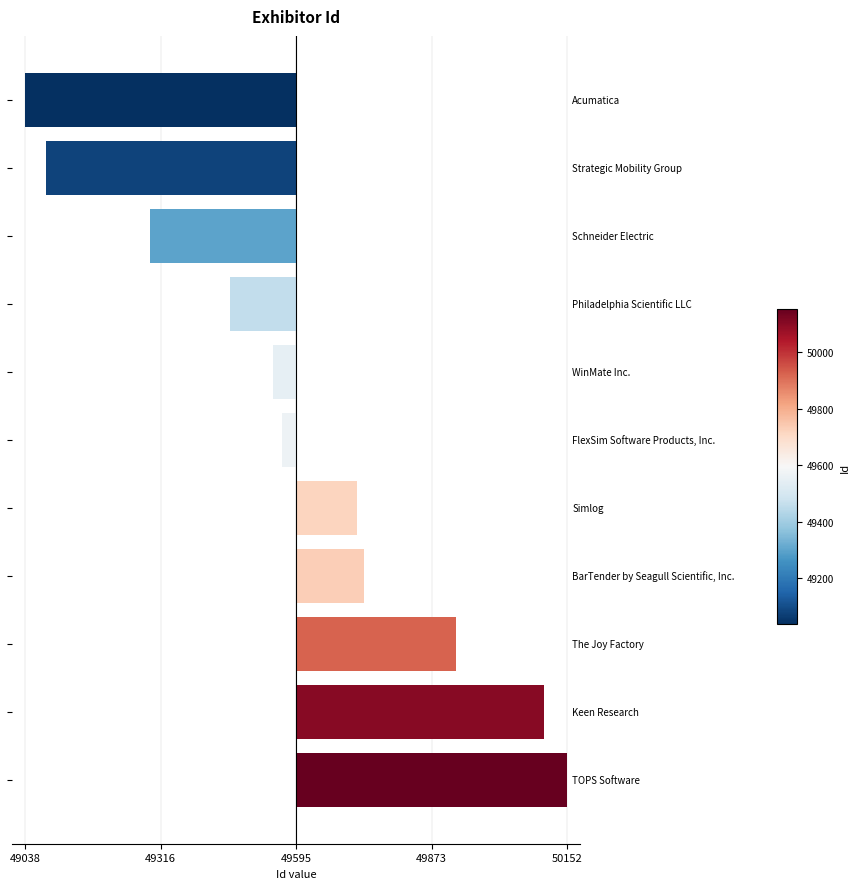

What is the difference between the maximum and minimum values?

1114